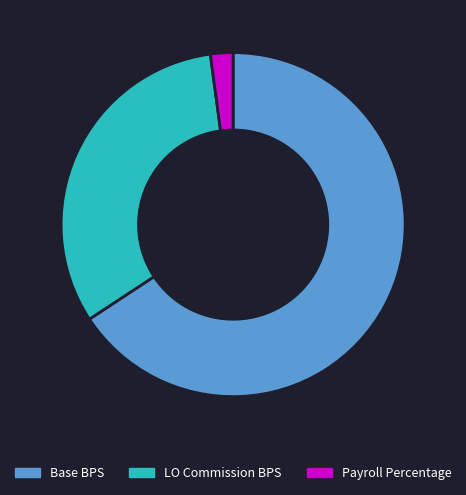

The Base BPS slice represents 66% of the pie. True or false?

True